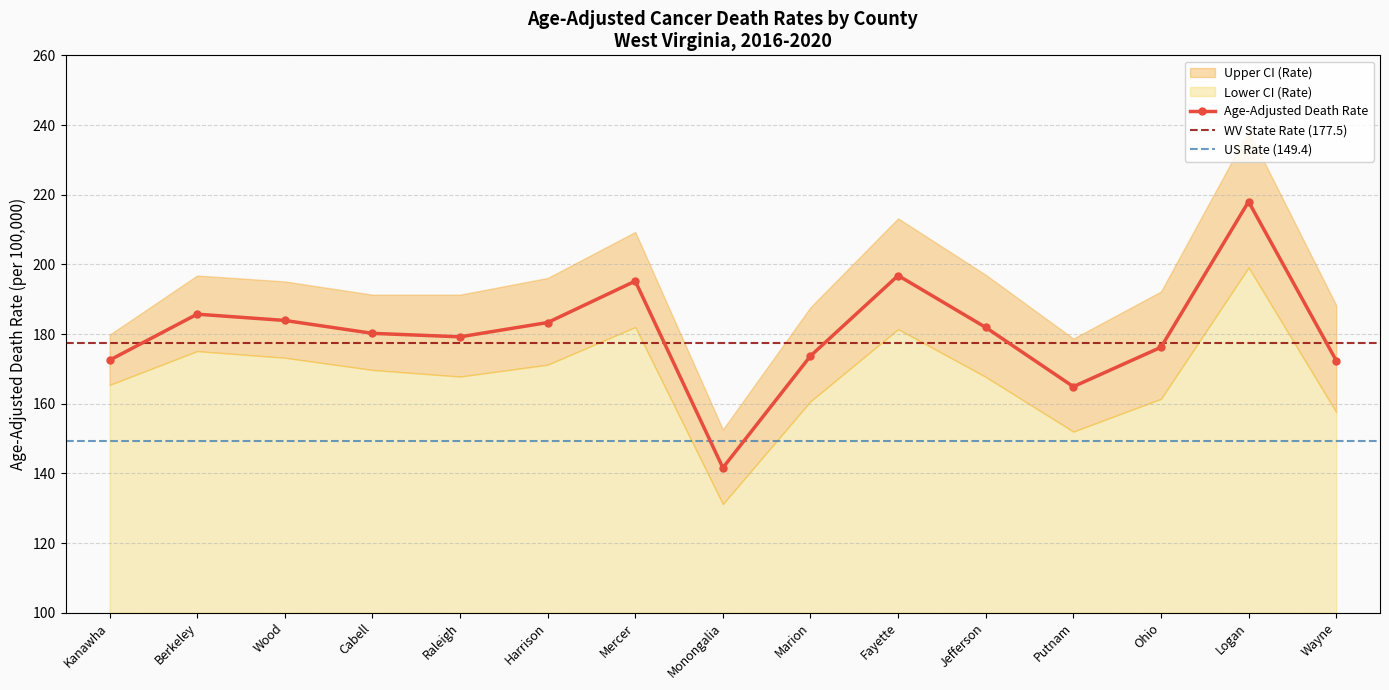

What is the average value of the Upper CI (Rate) series?

193.8